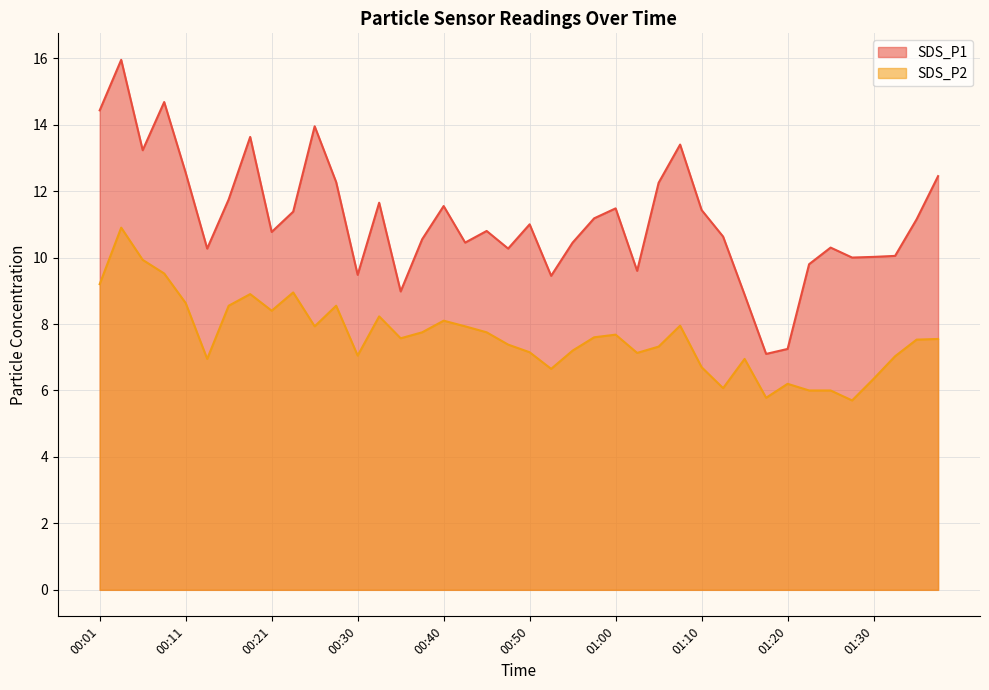

The value of SDS_P1 at 00:06 is 18.6. True or false?

False